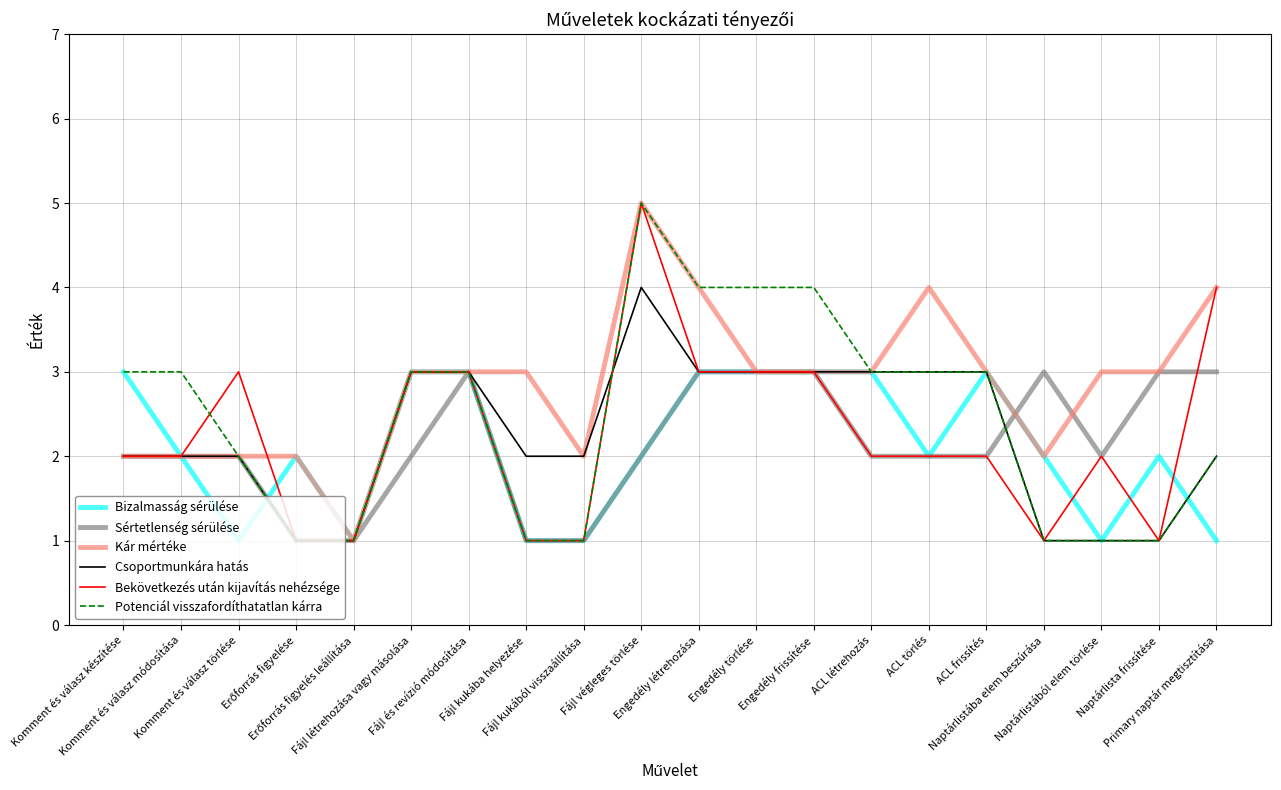

How many Bekövetkezés után kijavítás nehézsége values are between 1 and 3?

18